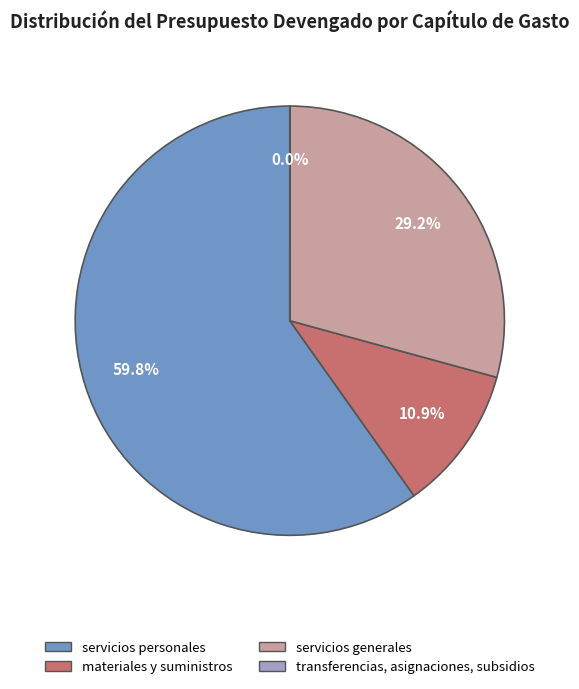

What portion of the pie excludes materiales y suministros?

89.1%